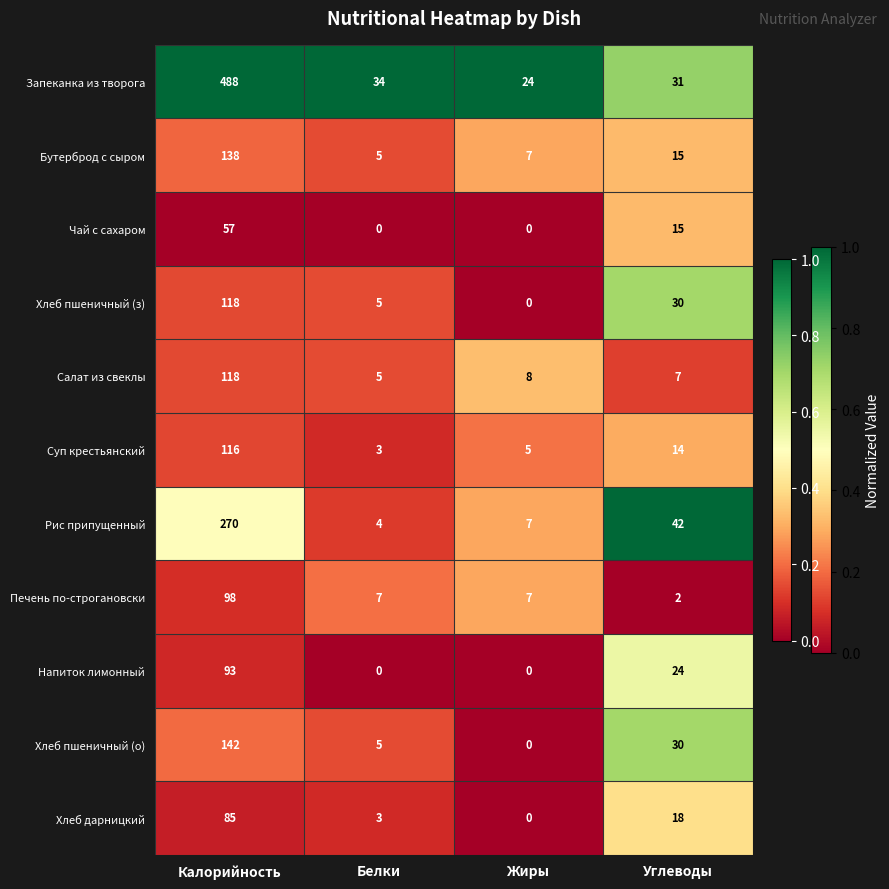

At how many categories does at least one series exceed 0?

4